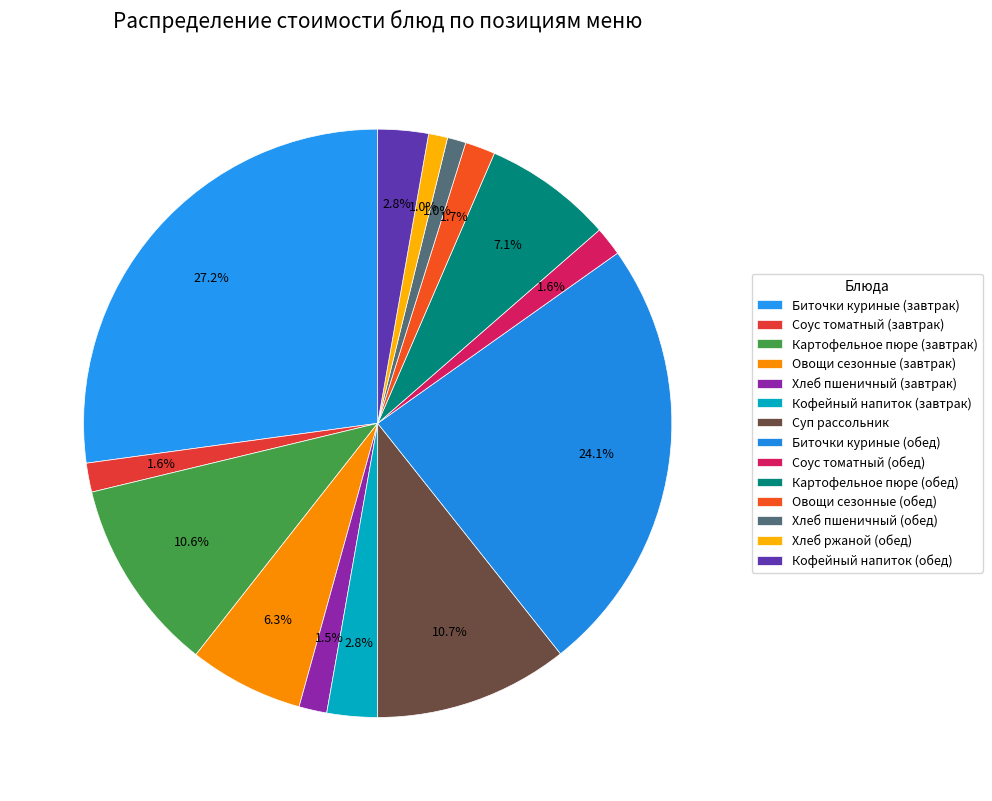

To the nearest percent, what portion does Биточки куриные (завтрак) represent?

27%